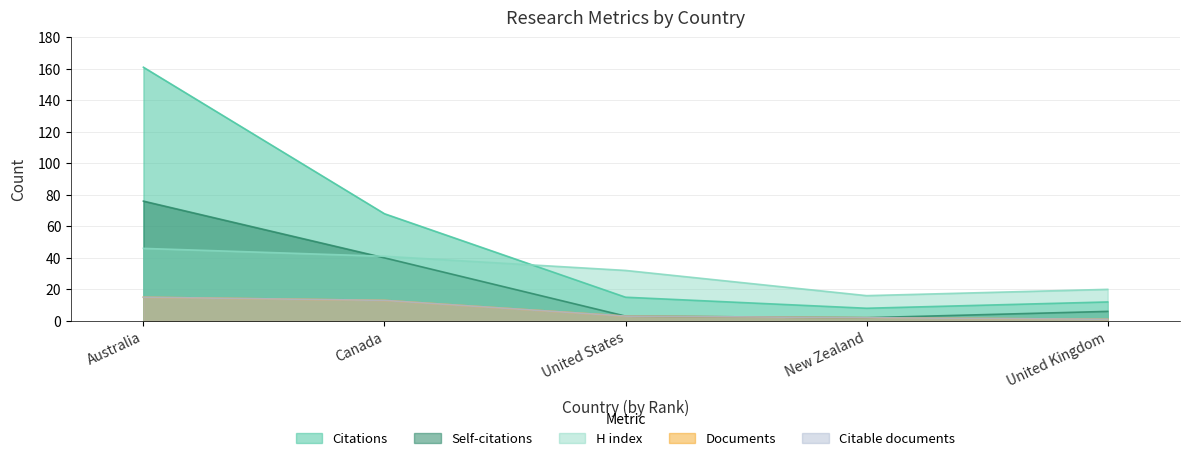

What is the lowest value of the Self-citations series?

2